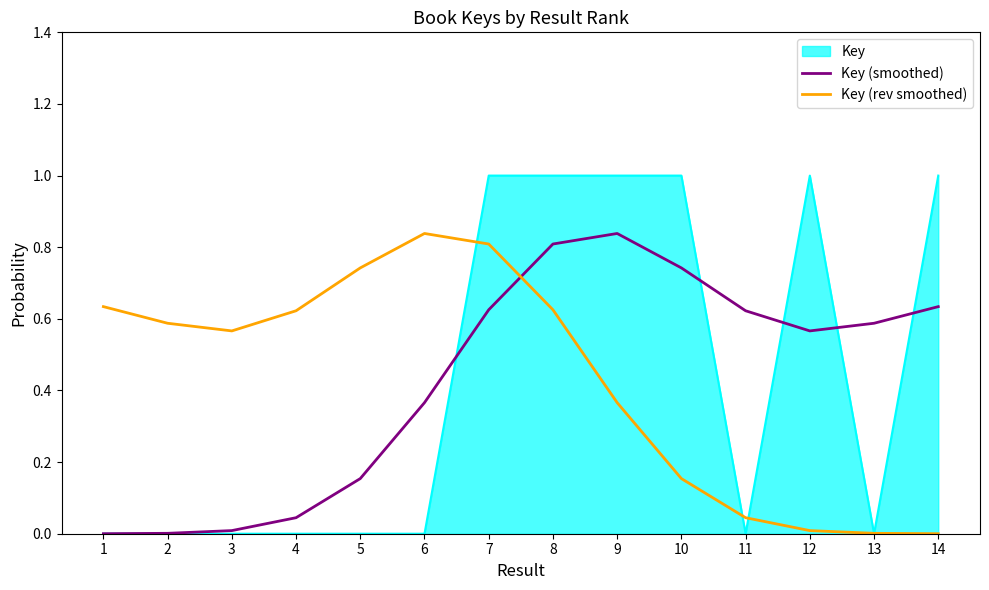

How many intersections are there between Key (rev smoothed) and Key (smoothed)?

1